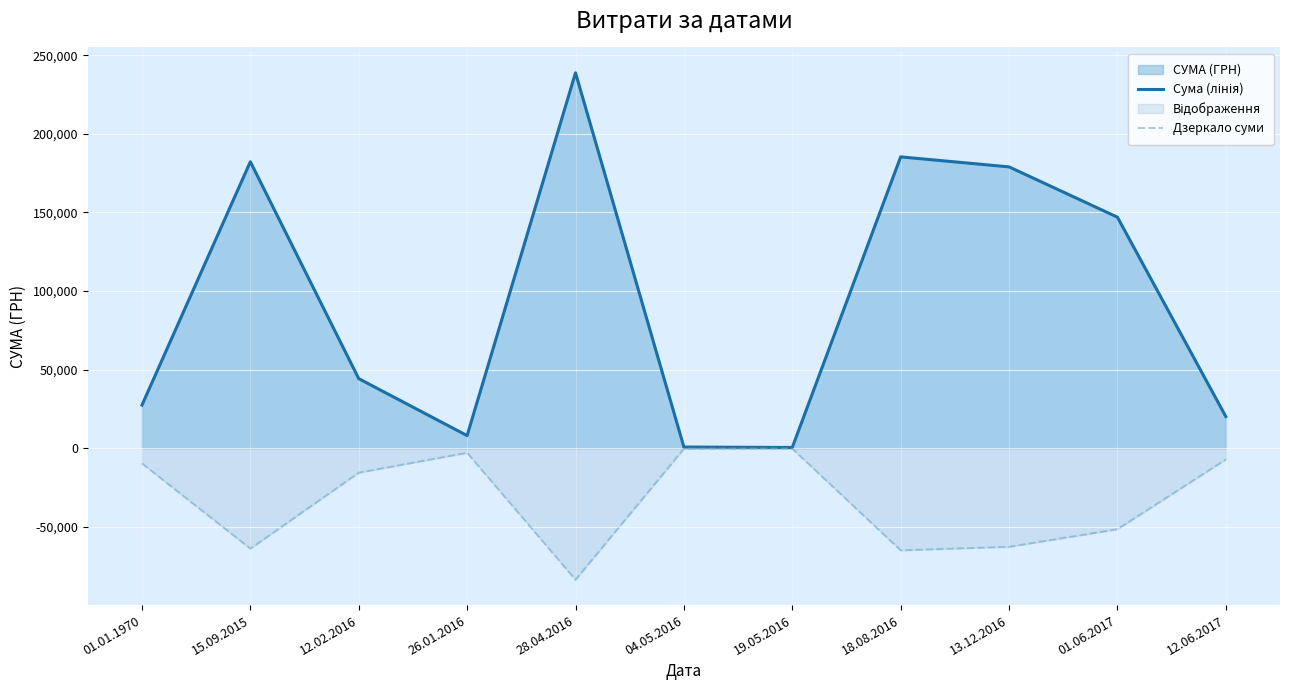

What is the label of the 10th point from the left?

01.06.2017